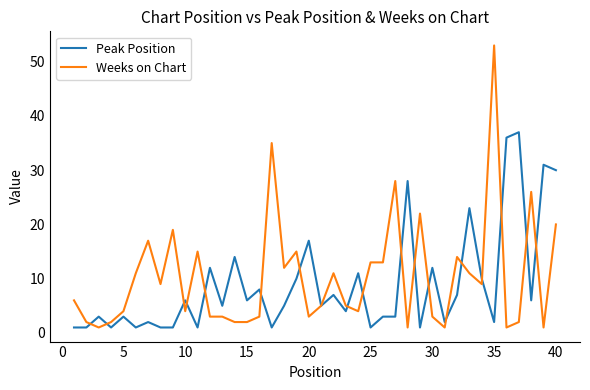

What are all the series names shown in the legend?

Peak Position, Weeks on Chart